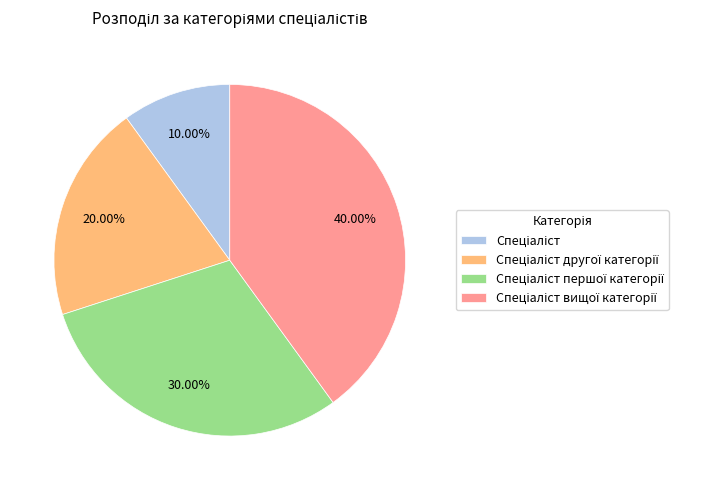

Is there a majority slice in this chart?

No